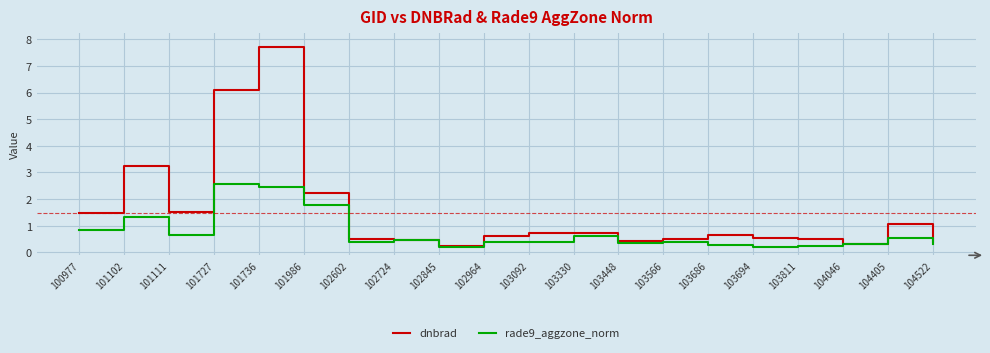

Where do dnbrad and rade9_aggzone_norm first cross each other?

102602 and 102724